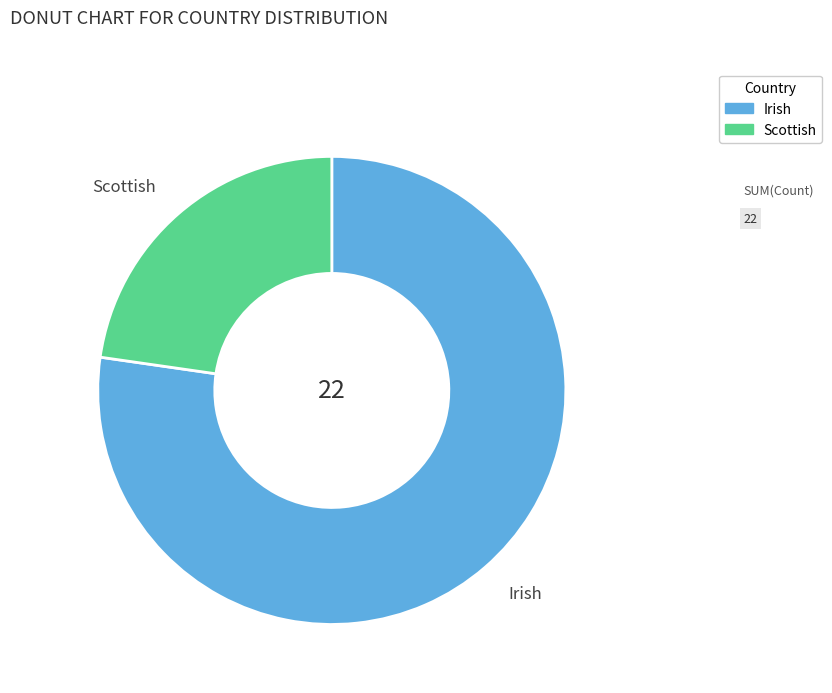

Does any single category account for the majority?

Yes